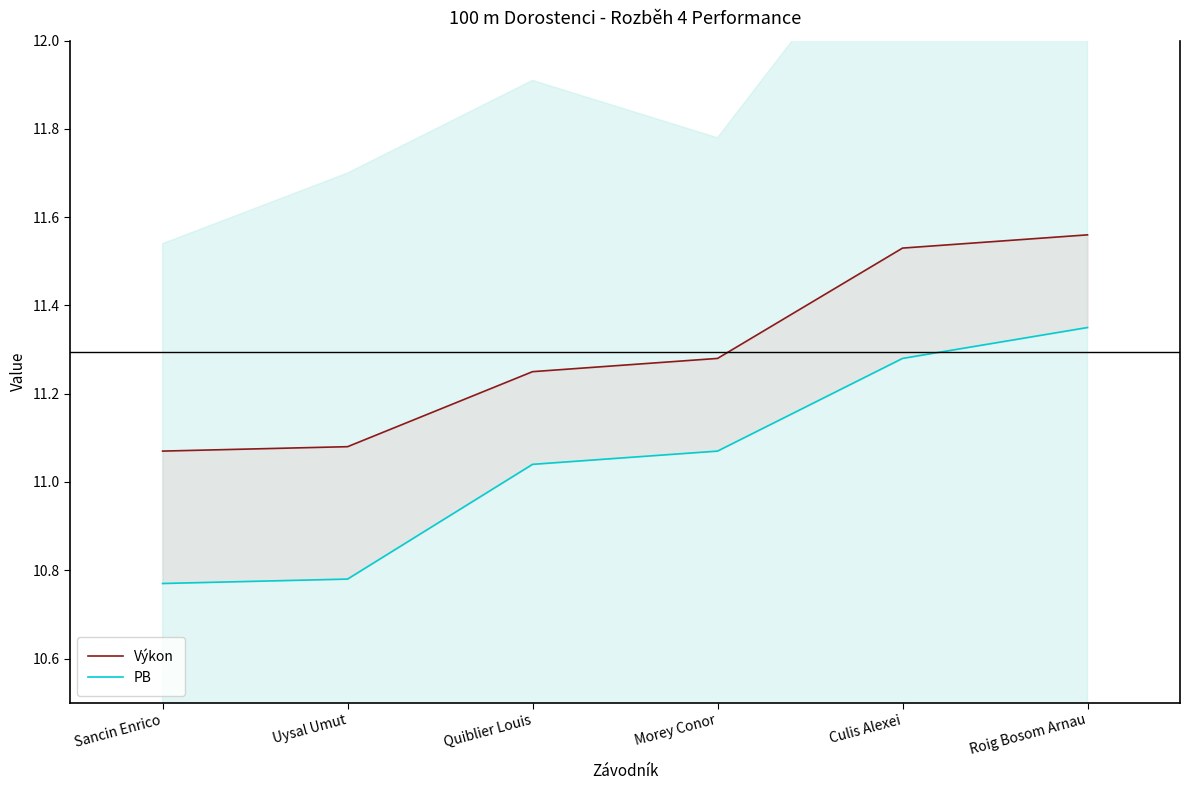

Which series has the largest range (max minus min)?

PB